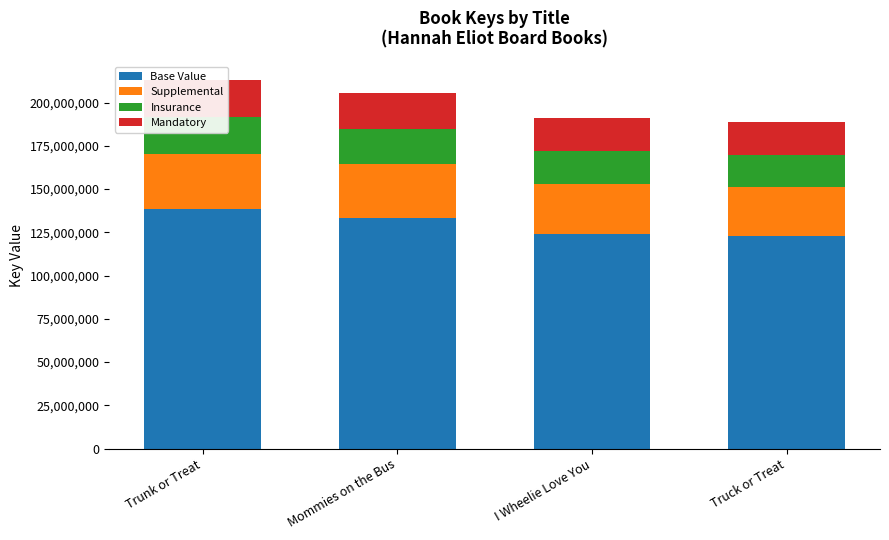

At which category is the sum across all series the highest?

Trunk or Treat